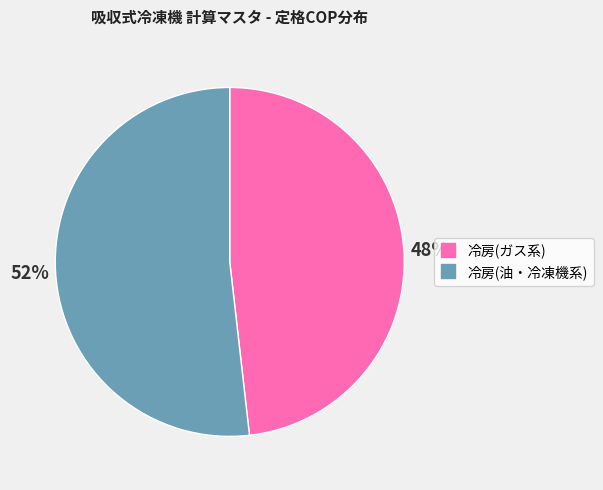

Is there any slice that represents more than half of the pie?

Yes